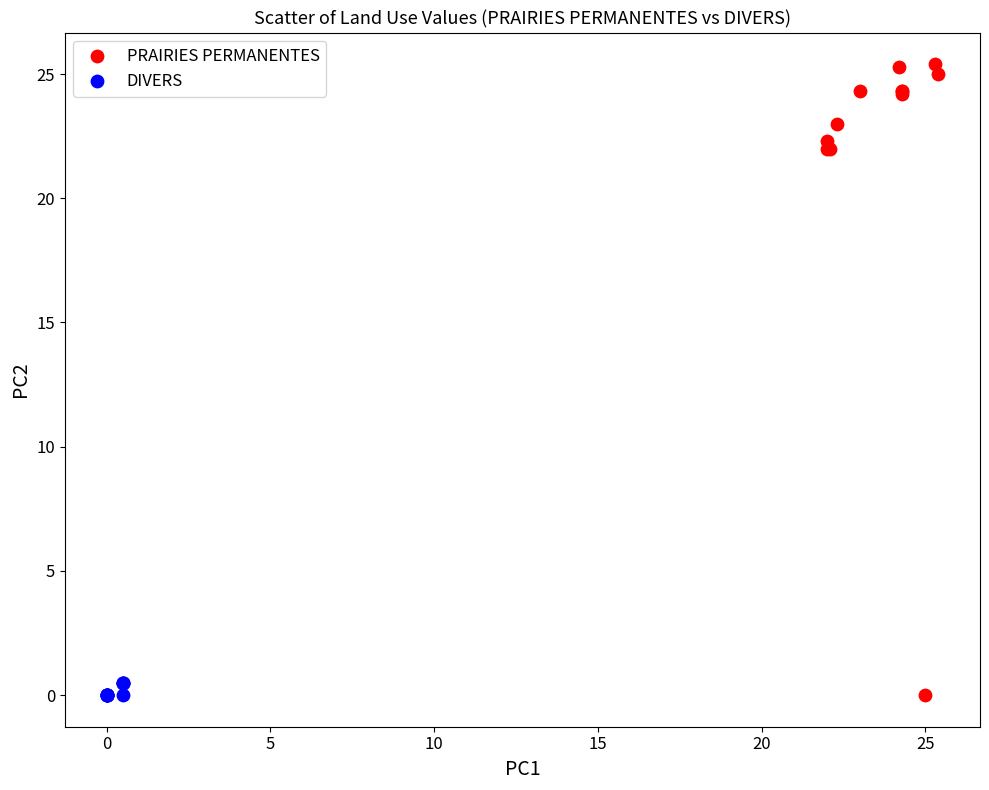

Which series reaches the maximum Y coordinate?

PRAIRIES PERMANENTES